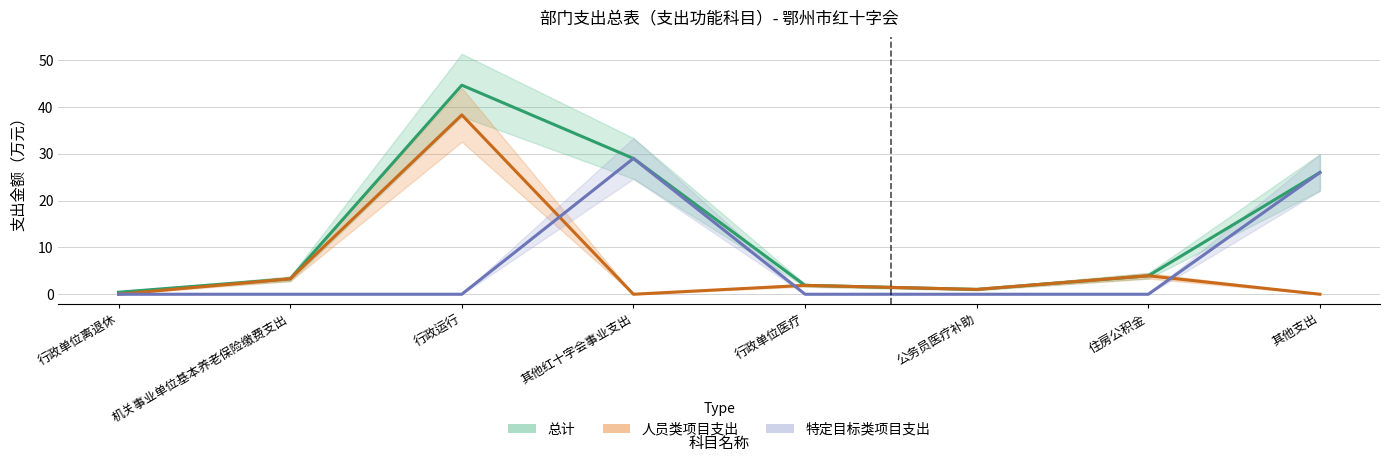

Which category has the highest value in the 人员类项目支出 series?

行政运行